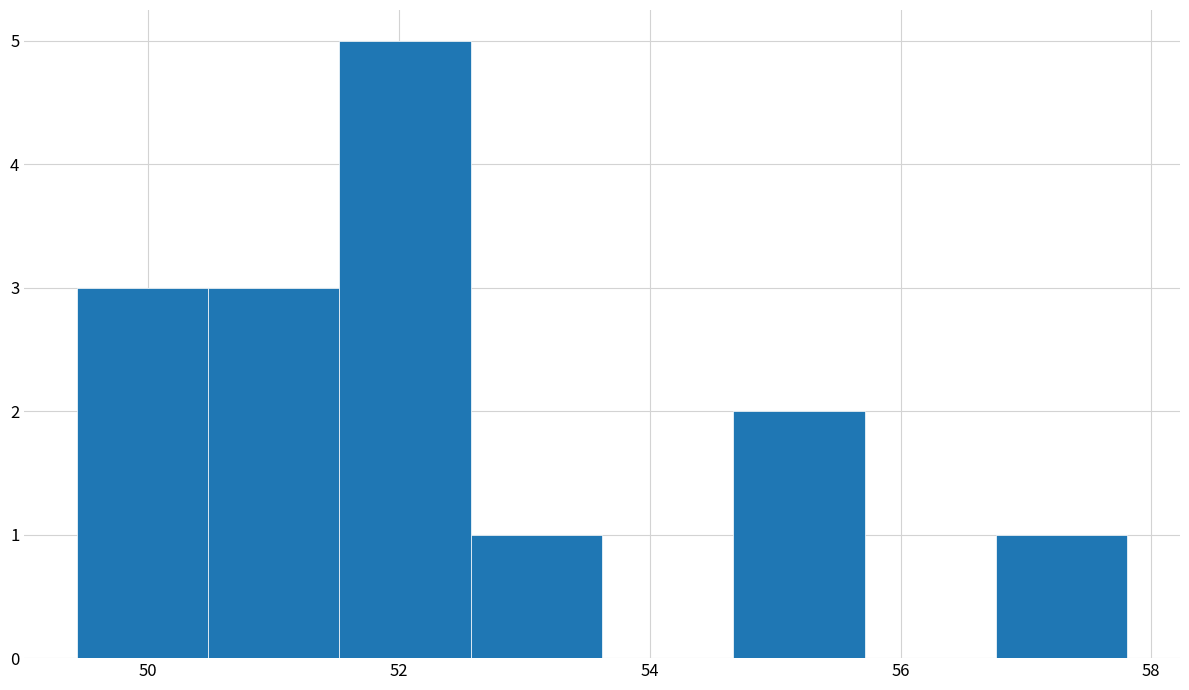

Which range on the x-axis has the tallest bar?

51.6 to 52.6